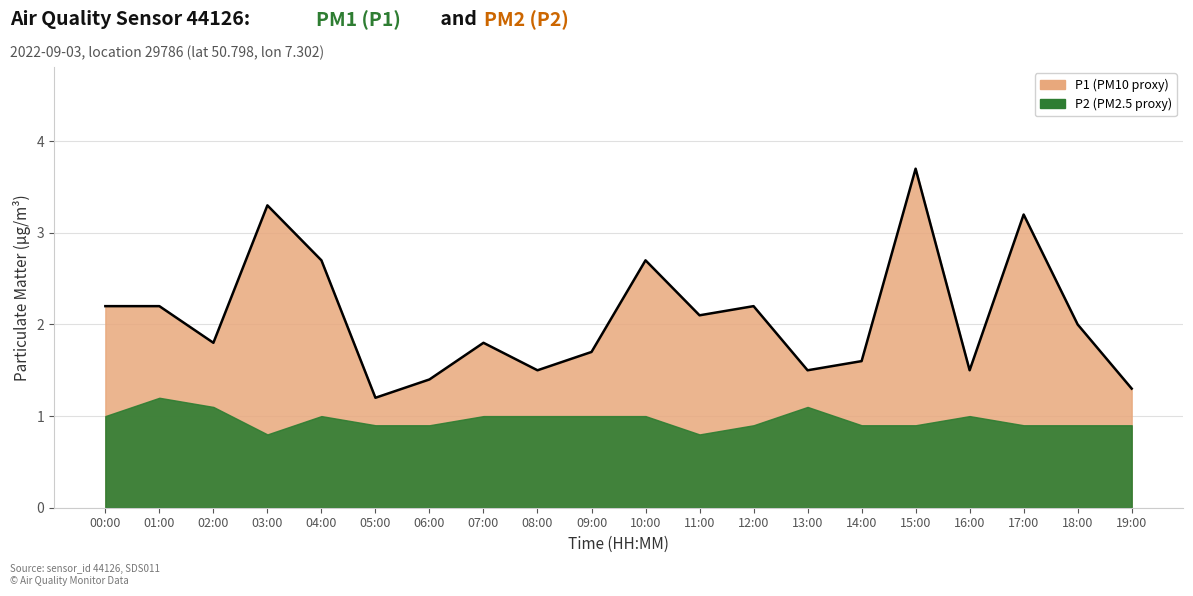

True or false: P2 and P1 cross at least once.

False